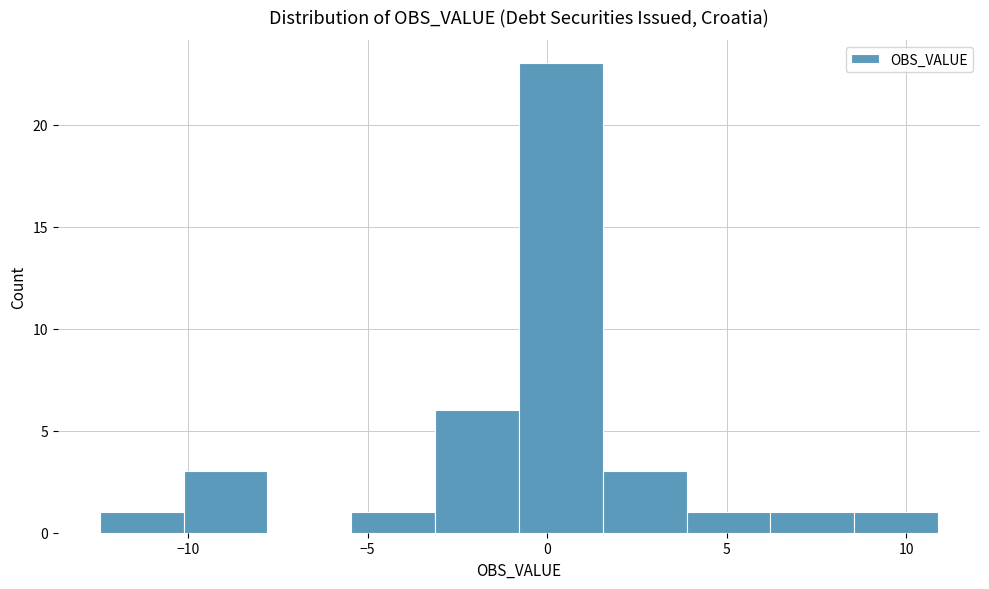

How tall is the bar that spans 8.5 to 11.0 on the x-axis? Neither the bar edges nor the heights are printed on the chart, so give them approximately, as read against the axes.

1